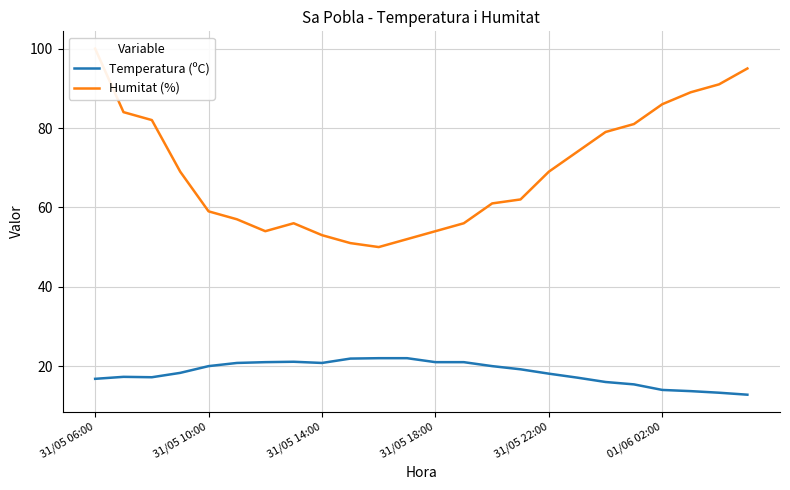

Reading right to left, transcribe all the data shown in this chart.

Temperatura (ºC): 12.8	13.3	13.7	14.0	15.4	16.0	17.1	18.1	19.2	20.0	21.0	21.0	22.0	22.0	21.9	20.8	21.1	21.0	20.8	20.0	18.3	17.2	17.3	16.8
Humitat (%): 95.0	91.0	89.0	86.0	81.0	79.0	74.0	69.0	62.0	61.0	56.0	54.0	52.0	50.0	51.0	53.0	56.0	54.0	57.0	59.0	69.0	82.0	84.0	100.0